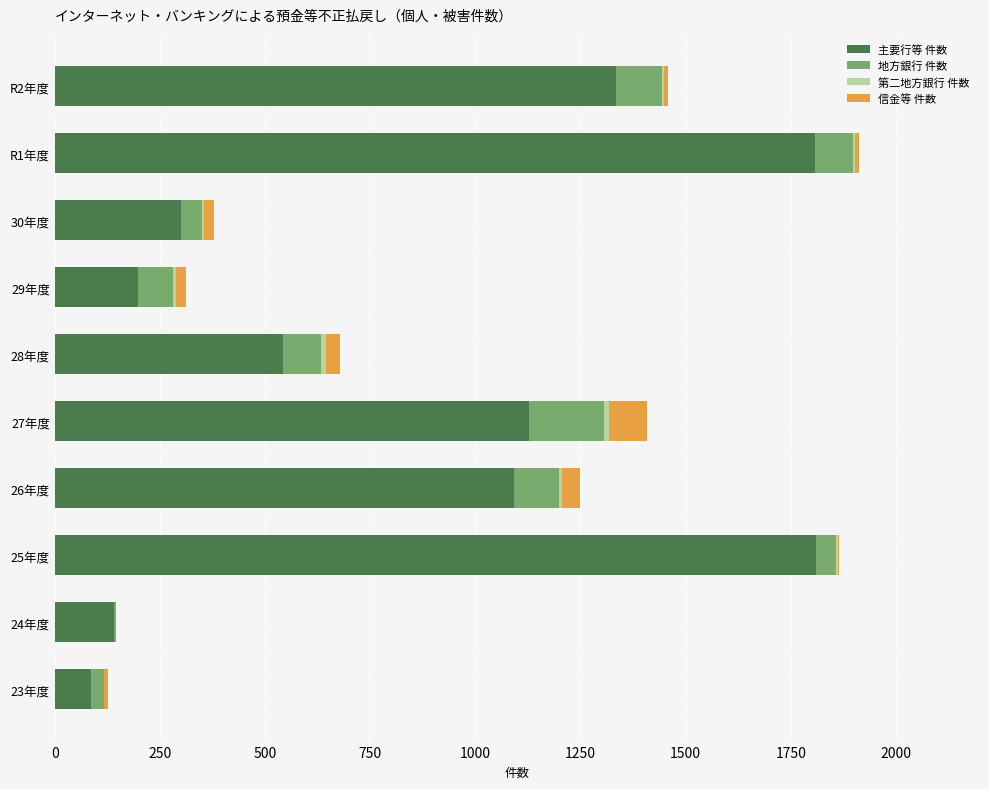

What is the maximum value for 主要行等 件数?

1809